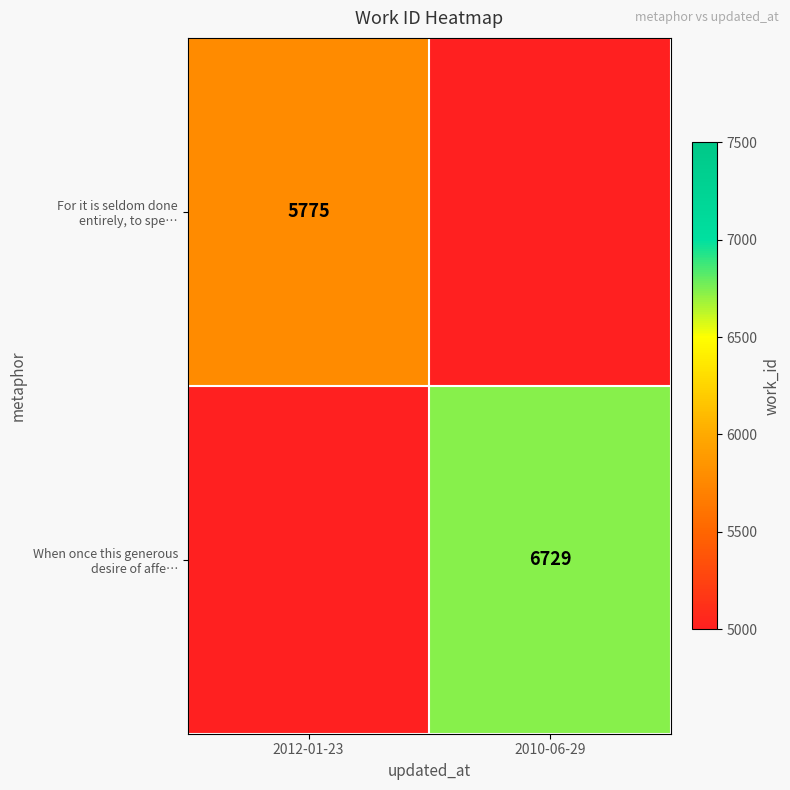

How many values in When once this generous desire of affe… are above zero?

1